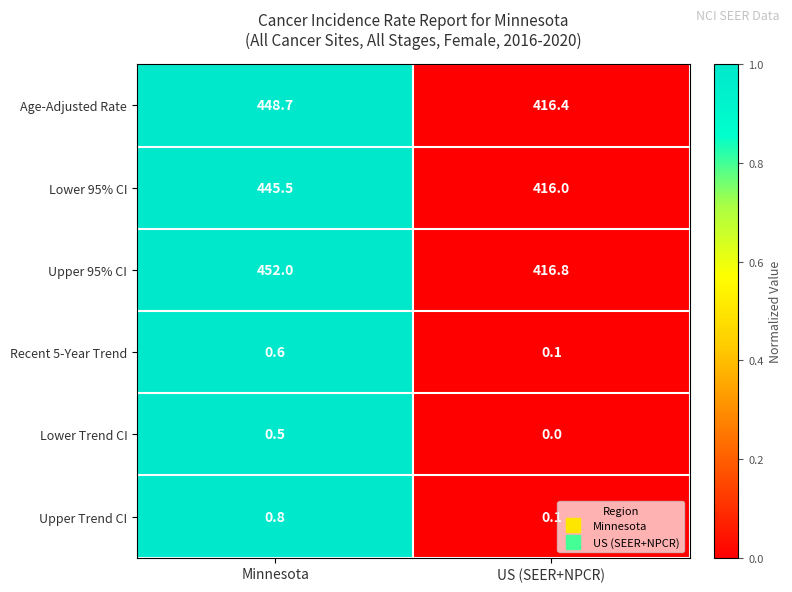

What is the sum of the Upper 95% CI values at US (SEER+NPCR) and Minnesota?

868.8